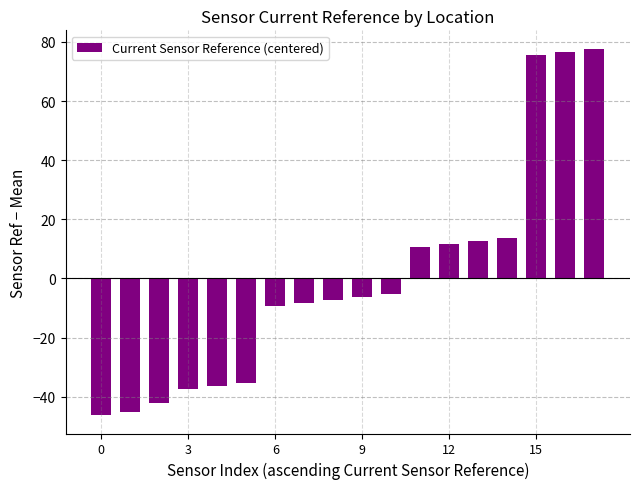

Reading left to right, extract all data points from this chart.

-46.3	-45.3	-42.3	-37.3	-36.3	-35.3	-9.3	-8.3	-7.3	-6.3	-5.3	10.7	11.7	12.7	13.7	75.7	76.7	77.7